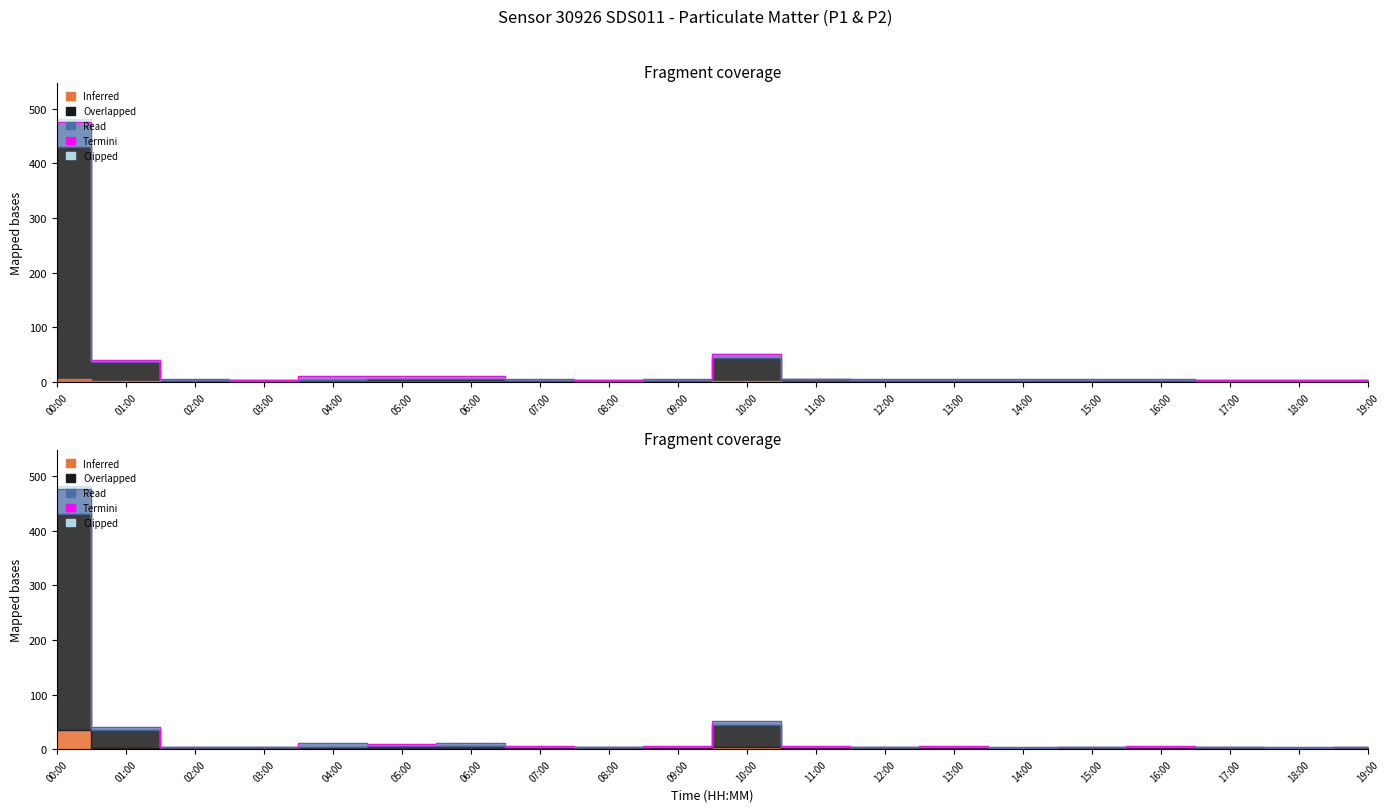

Which has a higher value, 10:00 or 09:00?

10:00